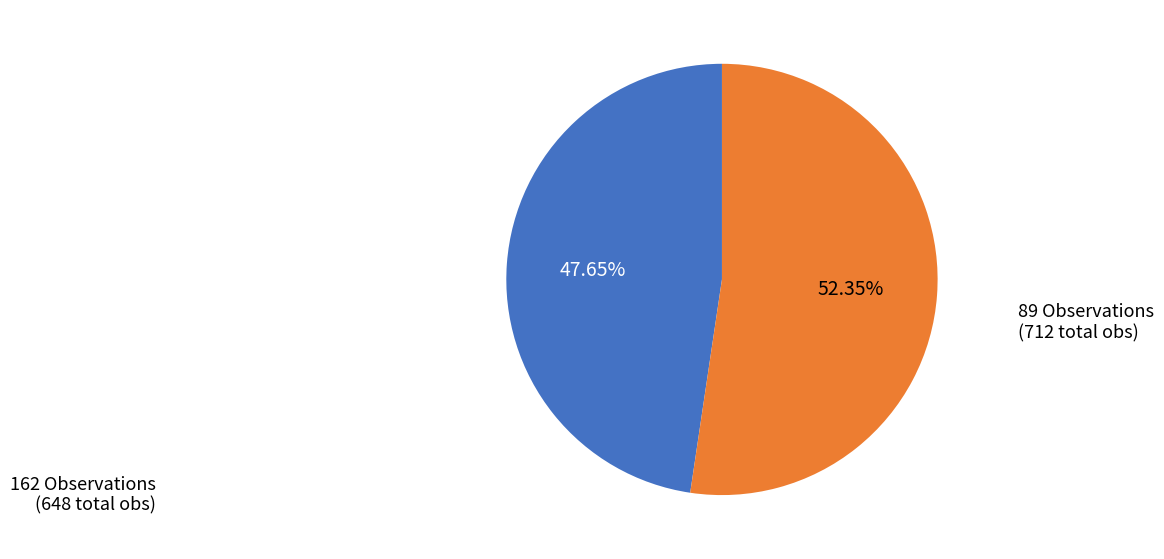

How many segments does this pie chart have?

2